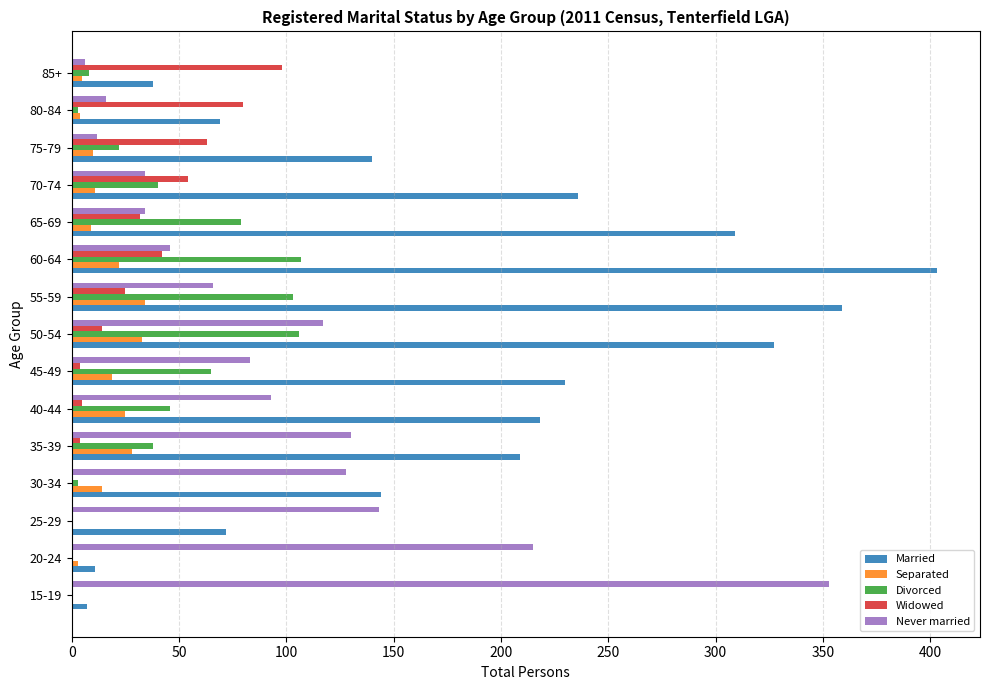

Which series has the largest total across all categories?

Married